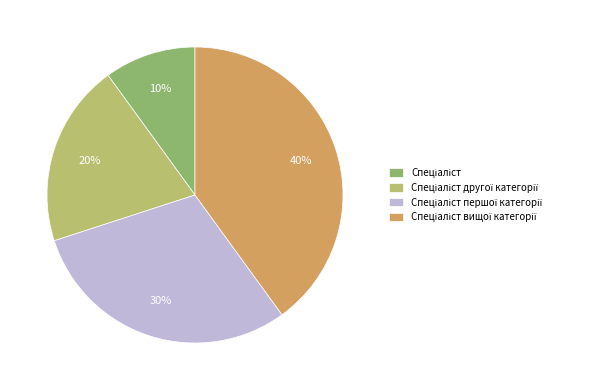

To the nearest percent, what is the difference between the largest and smallest slice percentages?

30%